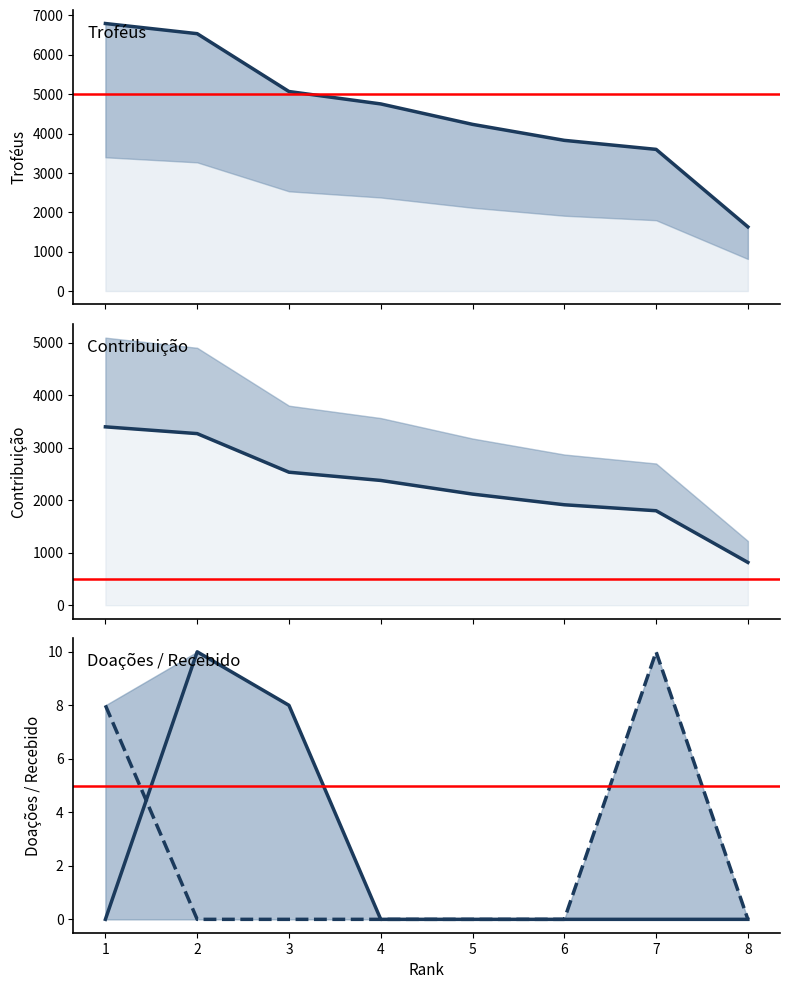

At which category is the sum across all series the highest?

1